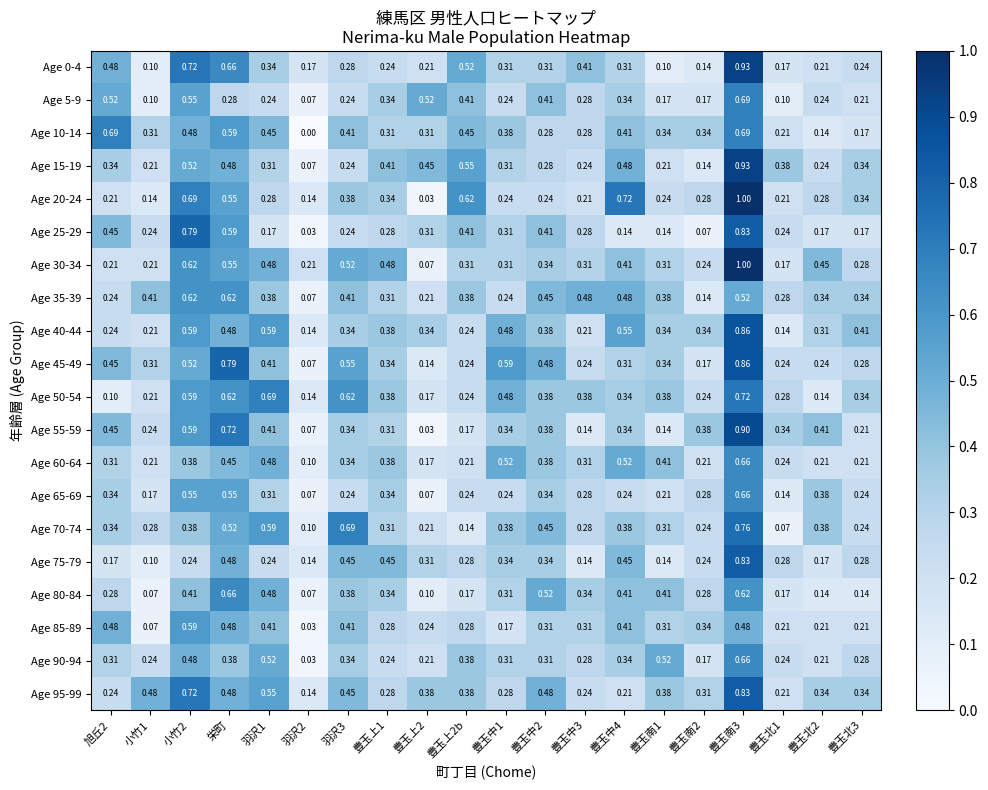

Reading left to right, what are all the values shown in this chart?

Age 0-4: 旭丘2=0.5	小竹1=0.1	小竹2=0.7	栄町=0.7	羽沢1=0.3	羽沢2=0.2	羽沢3=0.3	豊玉上1=0.2	豊玉上2=0.2	豊玉上2b=0.5	豊玉中1=0.3	豊玉中2=0.3	豊玉中3=0.4	豊玉中4=0.3	豊玉南1=0.1	豊玉南2=0.1	豊玉南3=0.9	豊玉北1=0.2	豊玉北2=0.2	豊玉北3=0.2
Age 5-9: 旭丘2=0.5	小竹1=0.1	小竹2=0.6	栄町=0.3	羽沢1=0.2	羽沢2=0.1	羽沢3=0.2	豊玉上1=0.3	豊玉上2=0.5	豊玉上2b=0.4	豊玉中1=0.2	豊玉中2=0.4	豊玉中3=0.3	豊玉中4=0.3	豊玉南1=0.2	豊玉南2=0.2	豊玉南3=0.7	豊玉北1=0.1	豊玉北2=0.2	豊玉北3=0.2
Age 10-14: 旭丘2=0.7	小竹1=0.3	小竹2=0.5	栄町=0.6	羽沢1=0.5	羽沢2=0.0	羽沢3=0.4	豊玉上1=0.3	豊玉上2=0.3	豊玉上2b=0.5	豊玉中1=0.4	豊玉中2=0.3	豊玉中3=0.3	豊玉中4=0.4	豊玉南1=0.3	豊玉南2=0.3	豊玉南3=0.7	豊玉北1=0.2	豊玉北2=0.1	豊玉北3=0.2
Age 15-19: 旭丘2=0.3	小竹1=0.2	小竹2=0.5	栄町=0.5	羽沢1=0.3	羽沢2=0.1	羽沢3=0.2	豊玉上1=0.4	豊玉上2=0.5	豊玉上2b=0.6	豊玉中1=0.3	豊玉中2=0.3	豊玉中3=0.2	豊玉中4=0.5	豊玉南1=0.2	豊玉南2=0.1	豊玉南3=0.9	豊玉北1=0.4	豊玉北2=0.2	豊玉北3=0.3
Age 20-24: 旭丘2=0.2	小竹1=0.1	小竹2=0.7	栄町=0.6	羽沢1=0.3	羽沢2=0.1	羽沢3=0.4	豊玉上1=0.3	豊玉上2=0.0	豊玉上2b=0.6	豊玉中1=0.2	豊玉中2=0.2	豊玉中3=0.2	豊玉中4=0.7	豊玉南1=0.2	豊玉南2=0.3	豊玉南3=1.0	豊玉北1=0.2	豊玉北2=0.3	豊玉北3=0.3
Age 25-29: 旭丘2=0.5	小竹1=0.2	小竹2=0.8	栄町=0.6	羽沢1=0.2	羽沢2=0.0	羽沢3=0.2	豊玉上1=0.3	豊玉上2=0.3	豊玉上2b=0.4	豊玉中1=0.3	豊玉中2=0.4	豊玉中3=0.3	豊玉中4=0.1	豊玉南1=0.1	豊玉南2=0.1	豊玉南3=0.8	豊玉北1=0.2	豊玉北2=0.2	豊玉北3=0.2
Age 30-34: 旭丘2=0.2	小竹1=0.2	小竹2=0.6	栄町=0.6	羽沢1=0.5	羽沢2=0.2	羽沢3=0.5	豊玉上1=0.5	豊玉上2=0.1	豊玉上2b=0.3	豊玉中1=0.3	豊玉中2=0.3	豊玉中3=0.3	豊玉中4=0.4	豊玉南1=0.3	豊玉南2=0.2	豊玉南3=1.0	豊玉北1=0.2	豊玉北2=0.5	豊玉北3=0.3
Age 35-39: 旭丘2=0.2	小竹1=0.4	小竹2=0.6	栄町=0.6	羽沢1=0.4	羽沢2=0.1	羽沢3=0.4	豊玉上1=0.3	豊玉上2=0.2	豊玉上2b=0.4	豊玉中1=0.2	豊玉中2=0.5	豊玉中3=0.5	豊玉中4=0.5	豊玉南1=0.4	豊玉南2=0.1	豊玉南3=0.5	豊玉北1=0.3	豊玉北2=0.3	豊玉北3=0.3
Age 40-44: 旭丘2=0.2	小竹1=0.2	小竹2=0.6	栄町=0.5	羽沢1=0.6	羽沢2=0.1	羽沢3=0.3	豊玉上1=0.4	豊玉上2=0.3	豊玉上2b=0.2	豊玉中1=0.5	豊玉中2=0.4	豊玉中3=0.2	豊玉中4=0.6	豊玉南1=0.3	豊玉南2=0.3	豊玉南3=0.9	豊玉北1=0.1	豊玉北2=0.3	豊玉北3=0.4
Age 45-49: 旭丘2=0.5	小竹1=0.3	小竹2=0.5	栄町=0.8	羽沢1=0.4	羽沢2=0.1	羽沢3=0.6	豊玉上1=0.3	豊玉上2=0.1	豊玉上2b=0.2	豊玉中1=0.6	豊玉中2=0.5	豊玉中3=0.2	豊玉中4=0.3	豊玉南1=0.3	豊玉南2=0.2	豊玉南3=0.9	豊玉北1=0.2	豊玉北2=0.2	豊玉北3=0.3
Age 50-54: 旭丘2=0.1	小竹1=0.2	小竹2=0.6	栄町=0.6	羽沢1=0.7	羽沢2=0.1	羽沢3=0.6	豊玉上1=0.4	豊玉上2=0.2	豊玉上2b=0.2	豊玉中1=0.5	豊玉中2=0.4	豊玉中3=0.4	豊玉中4=0.3	豊玉南1=0.4	豊玉南2=0.2	豊玉南3=0.7	豊玉北1=0.3	豊玉北2=0.1	豊玉北3=0.3
Age 55-59: 旭丘2=0.5	小竹1=0.2	小竹2=0.6	栄町=0.7	羽沢1=0.4	羽沢2=0.1	羽沢3=0.3	豊玉上1=0.3	豊玉上2=0.0	豊玉上2b=0.2	豊玉中1=0.3	豊玉中2=0.4	豊玉中3=0.1	豊玉中4=0.3	豊玉南1=0.1	豊玉南2=0.4	豊玉南3=0.9	豊玉北1=0.3	豊玉北2=0.4	豊玉北3=0.2
Age 60-64: 旭丘2=0.3	小竹1=0.2	小竹2=0.4	栄町=0.5	羽沢1=0.5	羽沢2=0.1	羽沢3=0.3	豊玉上1=0.4	豊玉上2=0.2	豊玉上2b=0.2	豊玉中1=0.5	豊玉中2=0.4	豊玉中3=0.3	豊玉中4=0.5	豊玉南1=0.4	豊玉南2=0.2	豊玉南3=0.7	豊玉北1=0.2	豊玉北2=0.2	豊玉北3=0.2
Age 65-69: 旭丘2=0.3	小竹1=0.2	小竹2=0.6	栄町=0.6	羽沢1=0.3	羽沢2=0.1	羽沢3=0.2	豊玉上1=0.3	豊玉上2=0.1	豊玉上2b=0.2	豊玉中1=0.2	豊玉中2=0.3	豊玉中3=0.3	豊玉中4=0.2	豊玉南1=0.2	豊玉南2=0.3	豊玉南3=0.7	豊玉北1=0.1	豊玉北2=0.4	豊玉北3=0.2
Age 70-74: 旭丘2=0.3	小竹1=0.3	小竹2=0.4	栄町=0.5	羽沢1=0.6	羽沢2=0.1	羽沢3=0.7	豊玉上1=0.3	豊玉上2=0.2	豊玉上2b=0.1	豊玉中1=0.4	豊玉中2=0.5	豊玉中3=0.3	豊玉中4=0.4	豊玉南1=0.3	豊玉南2=0.2	豊玉南3=0.8	豊玉北1=0.1	豊玉北2=0.4	豊玉北3=0.2
Age 75-79: 旭丘2=0.2	小竹1=0.1	小竹2=0.2	栄町=0.5	羽沢1=0.2	羽沢2=0.1	羽沢3=0.5	豊玉上1=0.5	豊玉上2=0.3	豊玉上2b=0.3	豊玉中1=0.3	豊玉中2=0.3	豊玉中3=0.1	豊玉中4=0.5	豊玉南1=0.1	豊玉南2=0.2	豊玉南3=0.8	豊玉北1=0.3	豊玉北2=0.2	豊玉北3=0.3
Age 80-84: 旭丘2=0.3	小竹1=0.1	小竹2=0.4	栄町=0.7	羽沢1=0.5	羽沢2=0.1	羽沢3=0.4	豊玉上1=0.3	豊玉上2=0.1	豊玉上2b=0.2	豊玉中1=0.3	豊玉中2=0.5	豊玉中3=0.3	豊玉中4=0.4	豊玉南1=0.4	豊玉南2=0.3	豊玉南3=0.6	豊玉北1=0.2	豊玉北2=0.1	豊玉北3=0.1
Age 85-89: 旭丘2=0.5	小竹1=0.1	小竹2=0.6	栄町=0.5	羽沢1=0.4	羽沢2=0.0	羽沢3=0.4	豊玉上1=0.3	豊玉上2=0.2	豊玉上2b=0.3	豊玉中1=0.2	豊玉中2=0.3	豊玉中3=0.3	豊玉中4=0.4	豊玉南1=0.3	豊玉南2=0.3	豊玉南3=0.5	豊玉北1=0.2	豊玉北2=0.2	豊玉北3=0.2
Age 90-94: 旭丘2=0.3	小竹1=0.2	小竹2=0.5	栄町=0.4	羽沢1=0.5	羽沢2=0.0	羽沢3=0.3	豊玉上1=0.2	豊玉上2=0.2	豊玉上2b=0.4	豊玉中1=0.3	豊玉中2=0.3	豊玉中3=0.3	豊玉中4=0.3	豊玉南1=0.5	豊玉南2=0.2	豊玉南3=0.7	豊玉北1=0.2	豊玉北2=0.2	豊玉北3=0.3
Age 95-99: 旭丘2=0.2	小竹1=0.5	小竹2=0.7	栄町=0.5	羽沢1=0.6	羽沢2=0.1	羽沢3=0.5	豊玉上1=0.3	豊玉上2=0.4	豊玉上2b=0.4	豊玉中1=0.3	豊玉中2=0.5	豊玉中3=0.2	豊玉中4=0.2	豊玉南1=0.4	豊玉南2=0.3	豊玉南3=0.8	豊玉北1=0.2	豊玉北2=0.3	豊玉北3=0.3